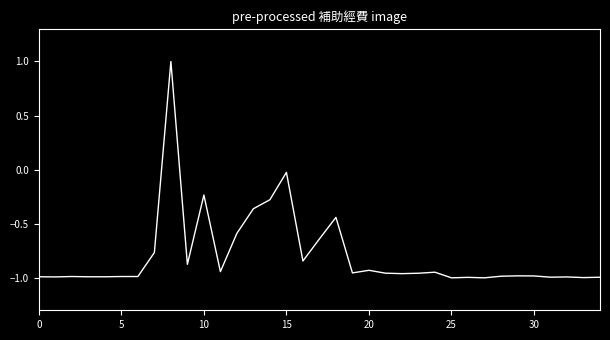

What is the greatest value displayed?

1.0